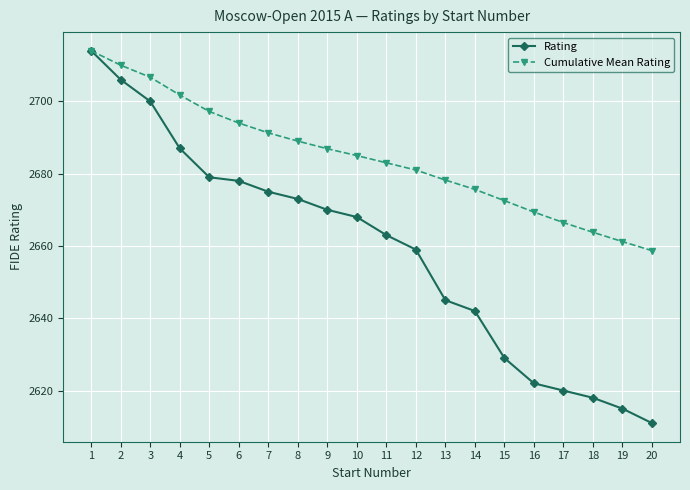

The value of Cumulative Mean Rating at 9 is 2686.9. True or false?

True